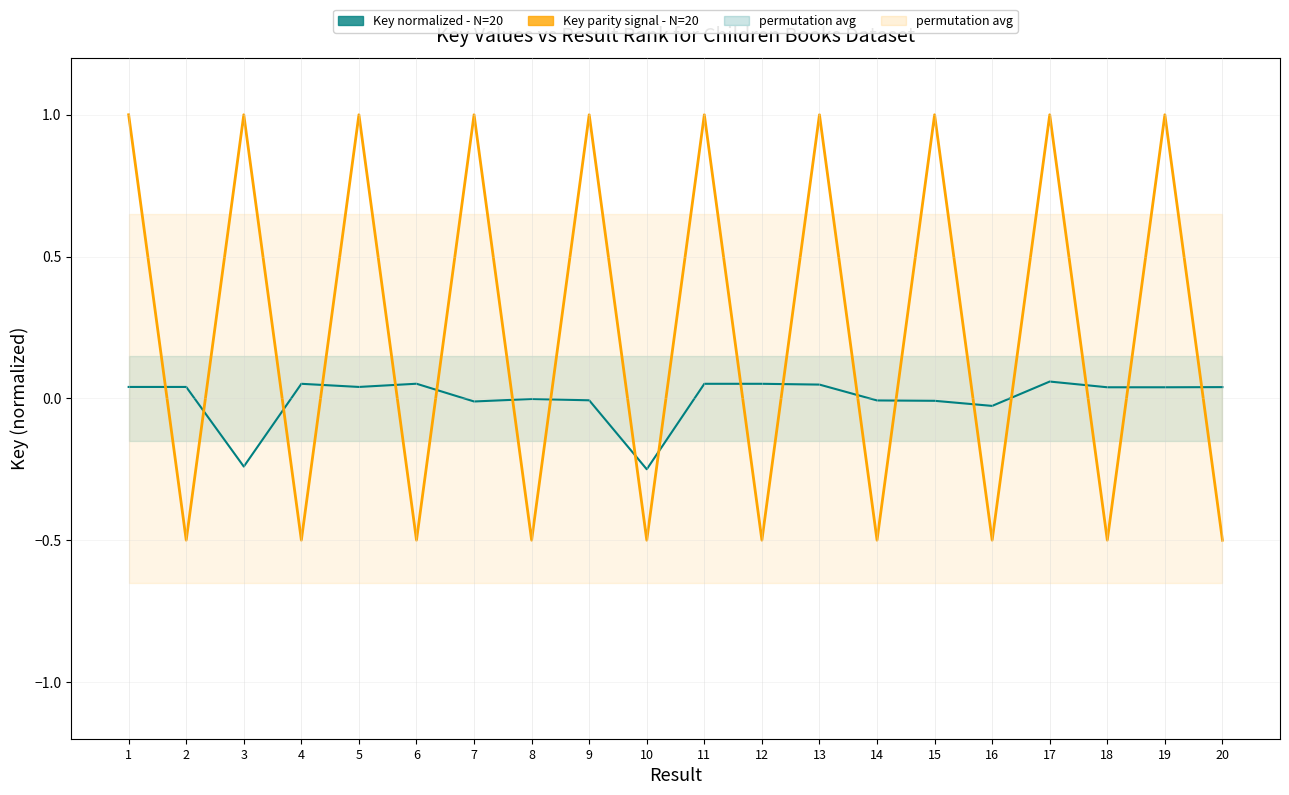

The Key normalized - N=20 series shows 0.0 at 5. True or false?

True